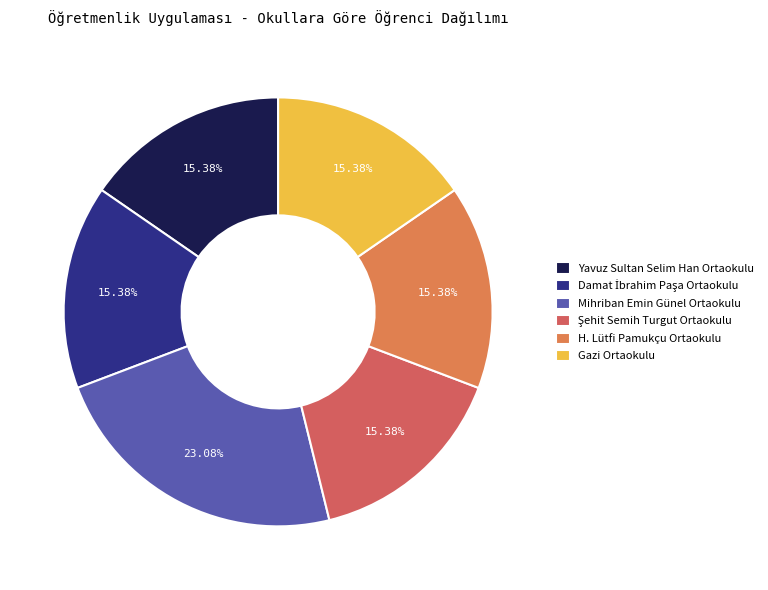

Is there a majority slice in this chart?

No